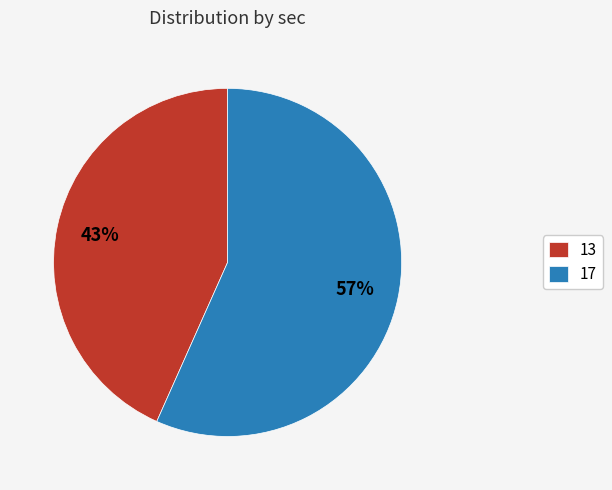

Which slice represents more than half of the pie?

17